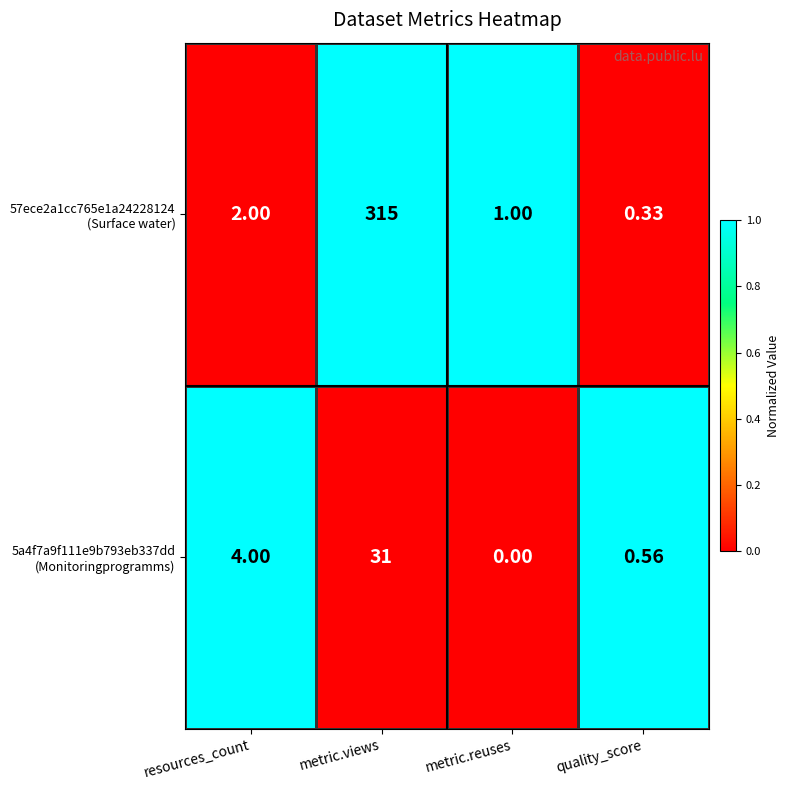

What is the total value across all series at resources_count?

6.0